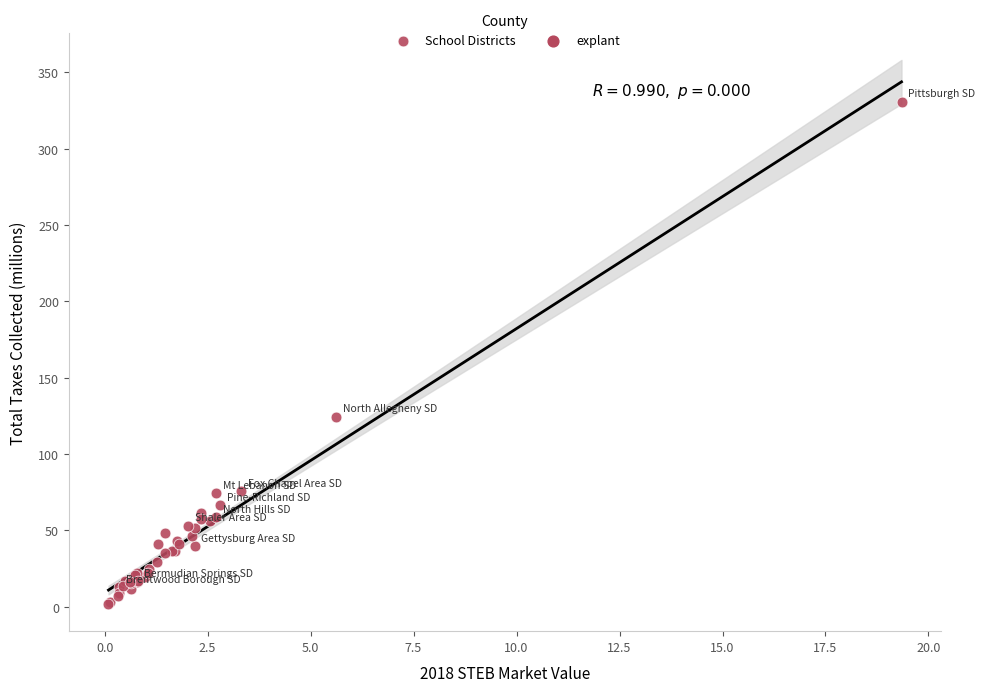

What Y value in the scatter plot is closest to 166?

124.4